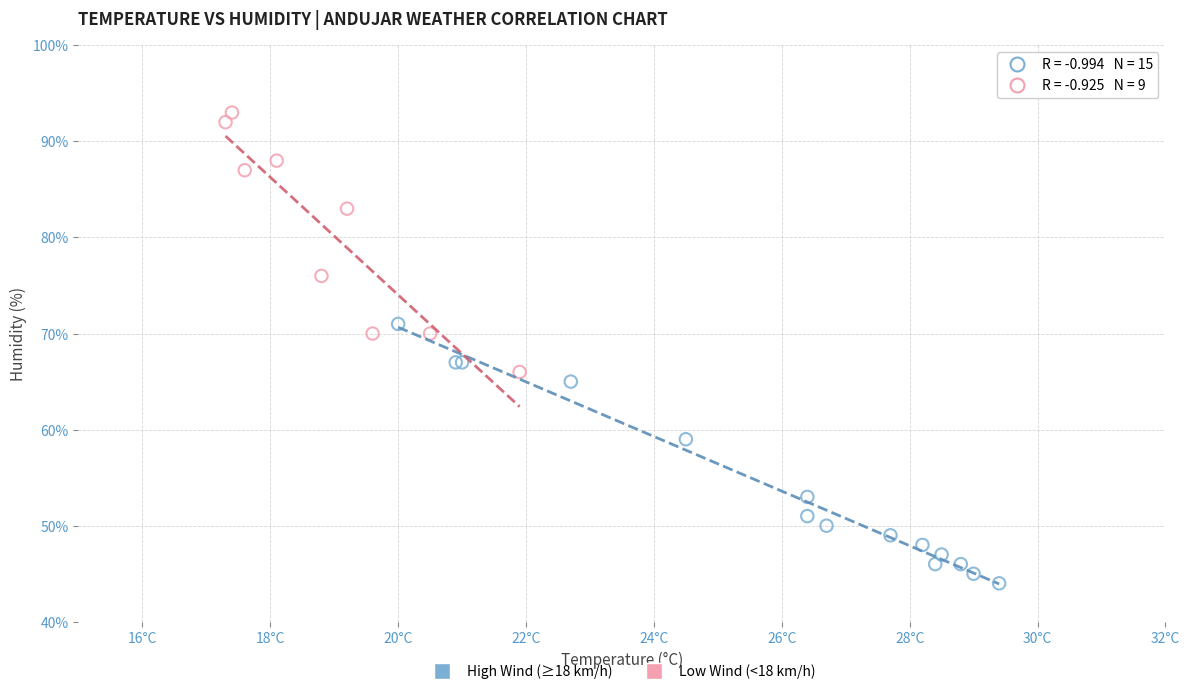

Which series reaches the maximum Y coordinate?

Low Wind (<18 km/h)